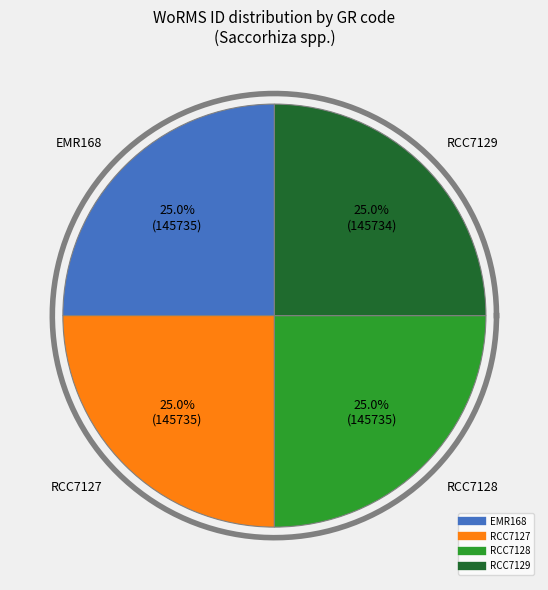

Count the number of slices in the pie.

4